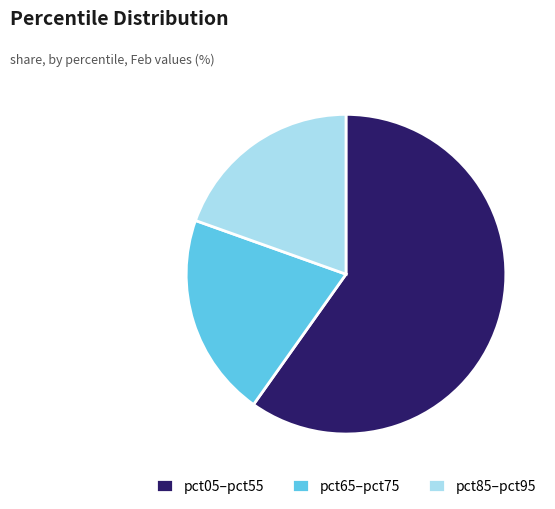

Combined, do pct85–pct95 and pct65–pct75 account for over 50%?

No